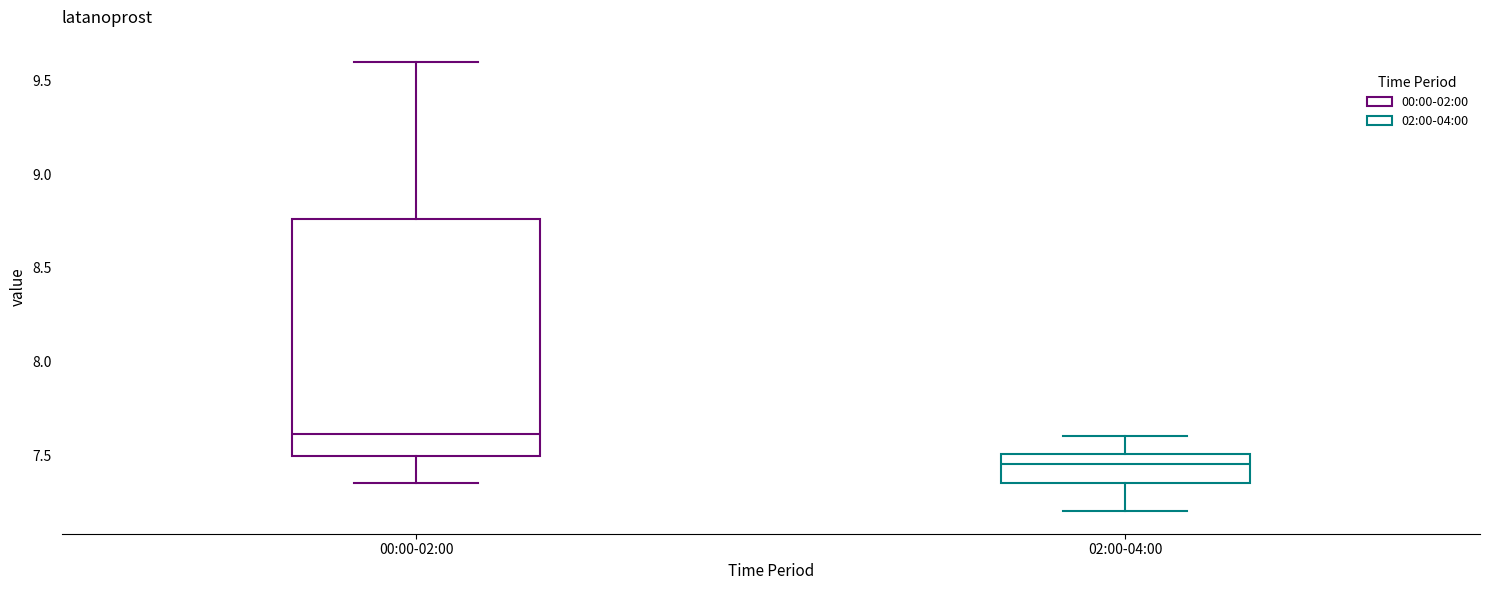

Reading left to right, transcribe this box plot: for each box, give where its median line is, the range the box spans, and where its two whiskers end, as read against the y-axis. The values are not printed on the chart, so give them approximately, as read against the axis.

00:00-02:00: median 7.60, box 7.50 to 8.75, whiskers 7.35 to 9.60
02:00-04:00: median 7.45, box 7.35 to 7.50, whiskers 7.20 to 7.60